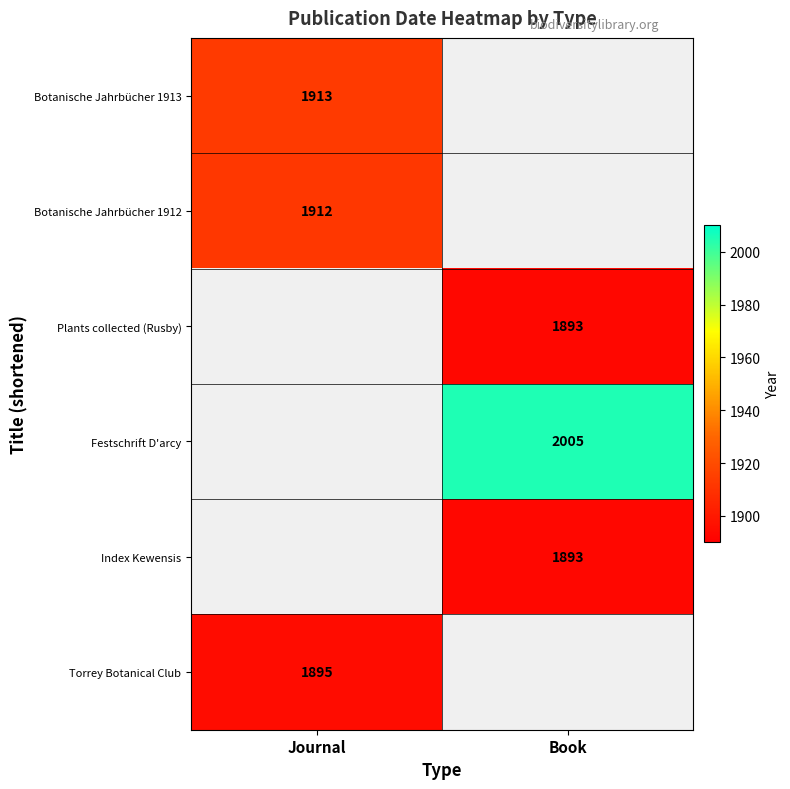

What is the total value across all series at Book?

5791